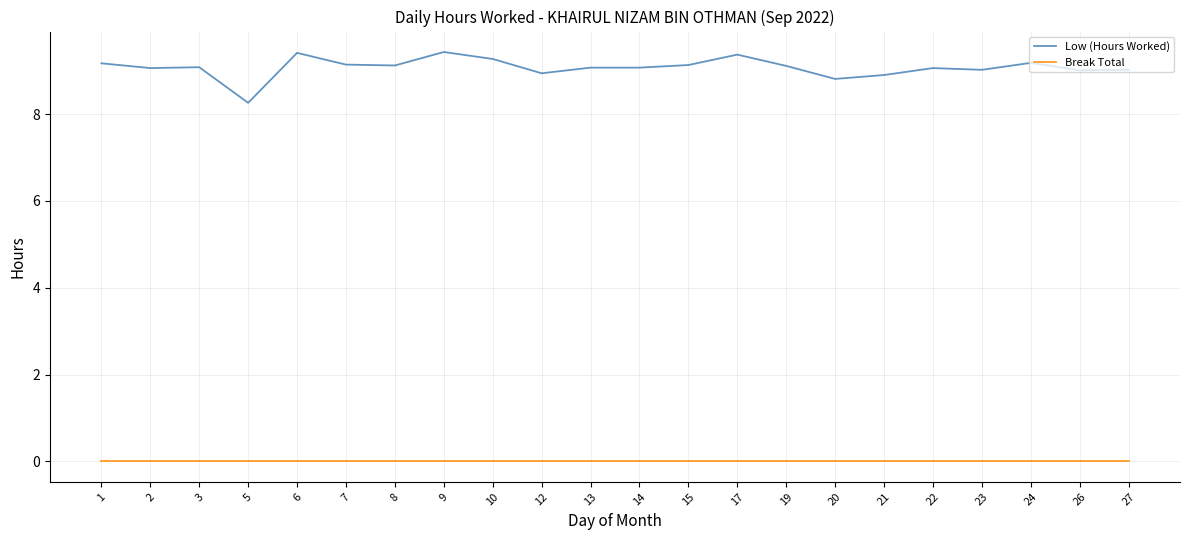

What is the greatest value displayed?

9.4